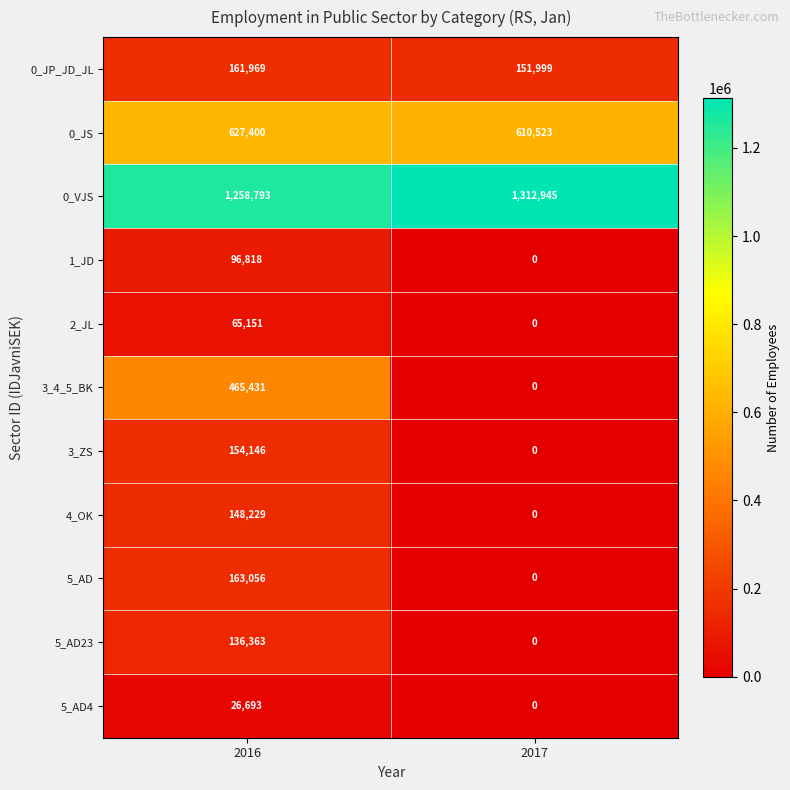

What is the difference between the maximum and minimum values in the 1_JD series?

96818